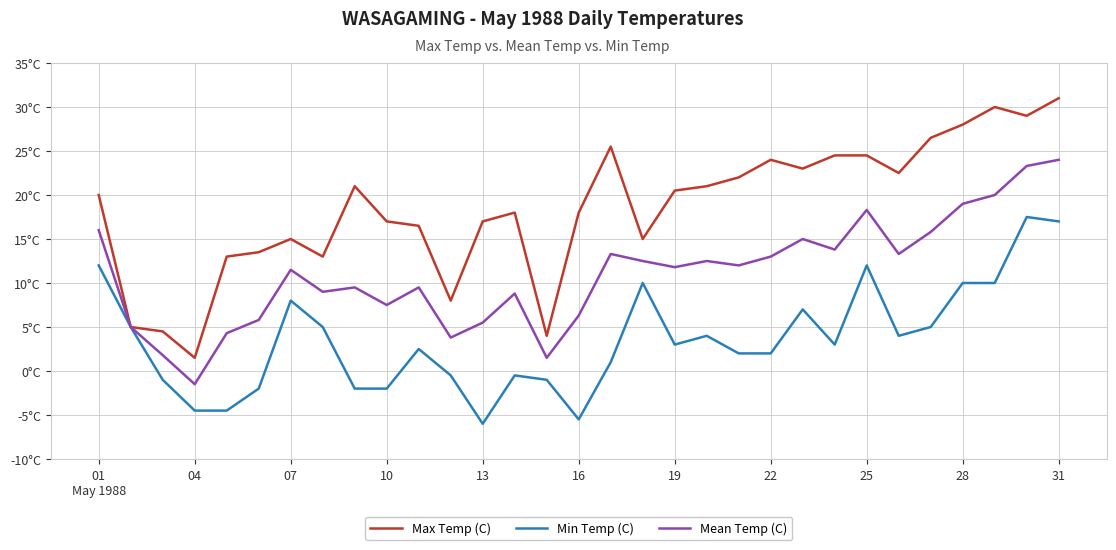

Does the chart have visible grid lines?

Yes